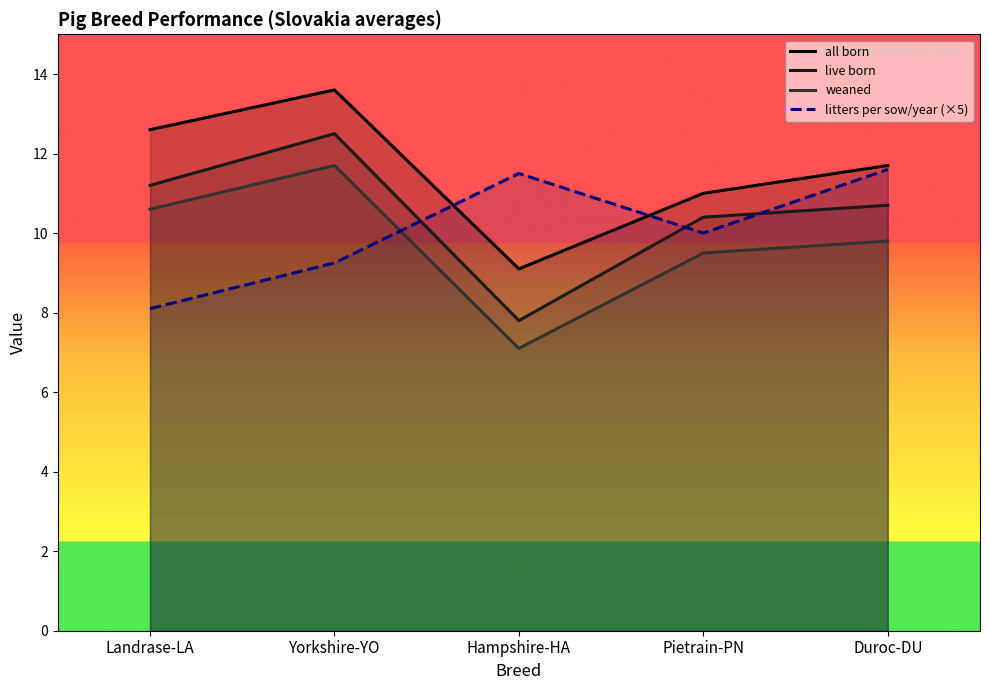

Reading left to right, list all the values displayed in this chart.

all born: Landrase-LA=12.6	Yorkshire-YO=13.6	Hampshire-HA=9.1	Pietrain-PN=11.0	Duroc-DU=11.7
live born: Landrase-LA=11.2	Yorkshire-YO=12.5	Hampshire-HA=7.8	Pietrain-PN=10.4	Duroc-DU=10.7
weaned: Landrase-LA=10.6	Yorkshire-YO=11.7	Hampshire-HA=7.1	Pietrain-PN=9.5	Duroc-DU=9.8
litters per sow/year (×5): Landrase-LA=8.1	Yorkshire-YO=9.2	Hampshire-HA=11.5	Pietrain-PN=10.0	Duroc-DU=11.6